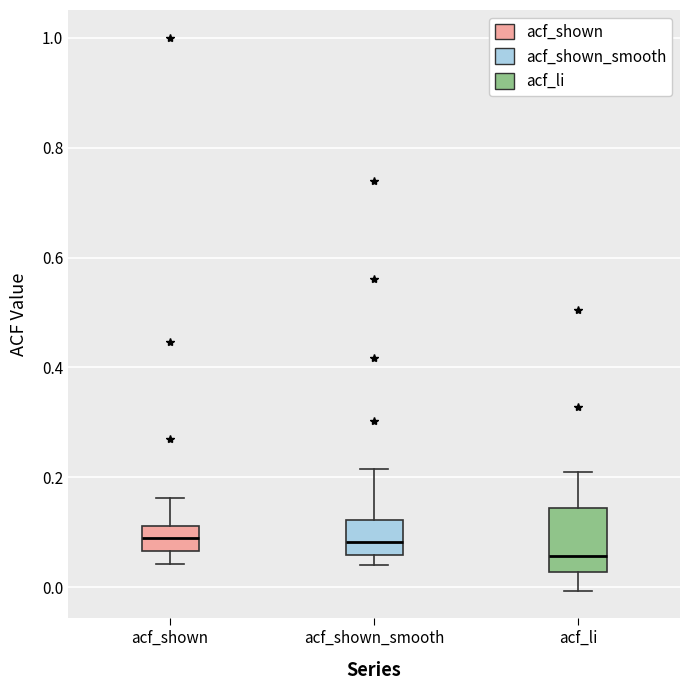

Reading left to right, transcribe this box plot: for each box, give where its median line is, the range the box spans, and where its two whiskers end, as read against the y-axis. The values are not printed on the chart, so give them approximately, as read against the axis.

acf_shown: median 0.10, box 0.06 to 0.12, whiskers 0.04 to 0.16
acf_shown_smooth: median 0.08, box 0.06 to 0.12, whiskers 0.04 to 0.22
acf_li: median 0.06, box 0.02 to 0.14, whiskers 0.00 to 0.22